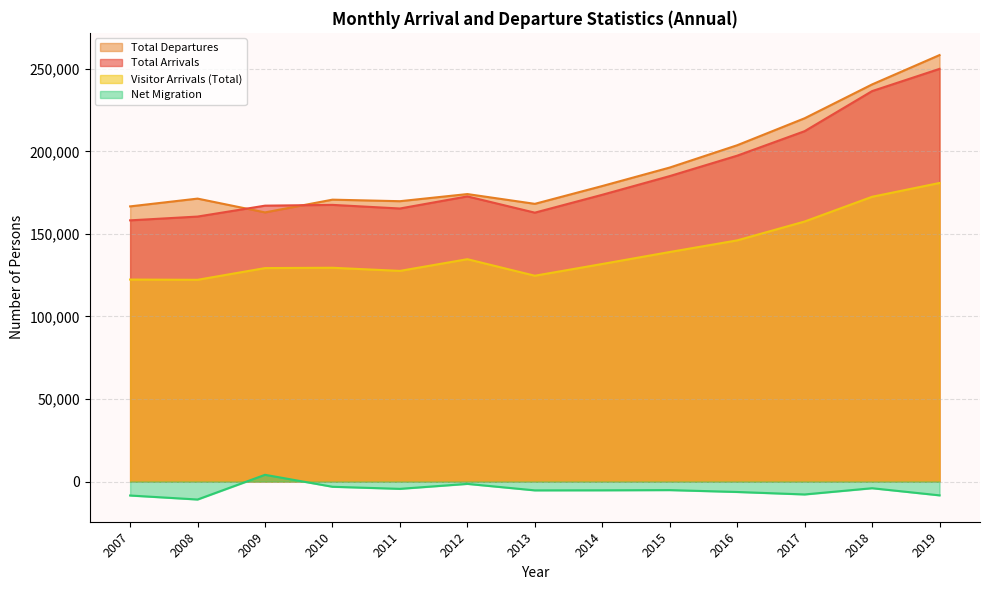

The Total Arrivals series shows 64168 at 2013. True or false?

False